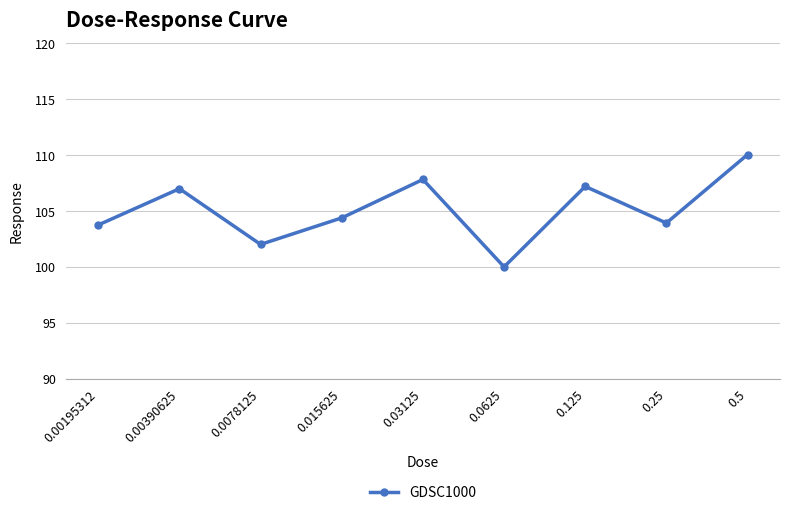

What is the difference between the maximum and minimum values?

10.0